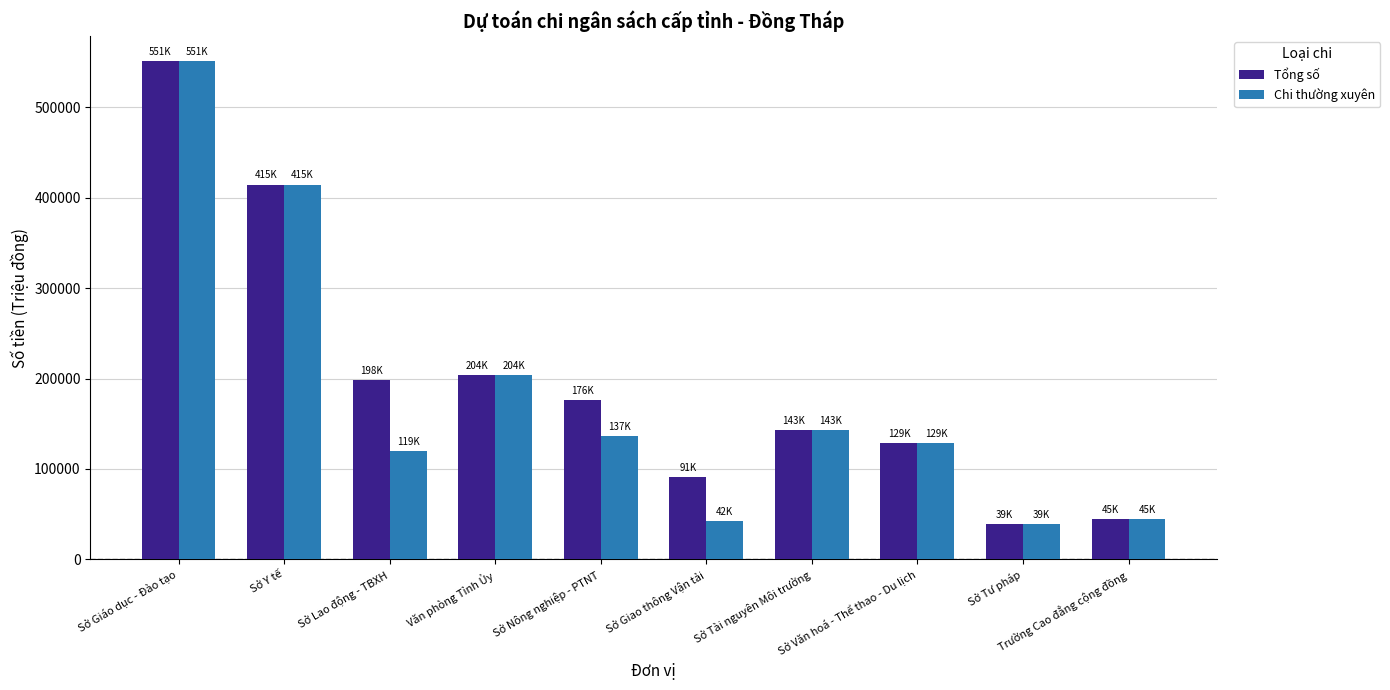

How many categories are shown in the chart?

10